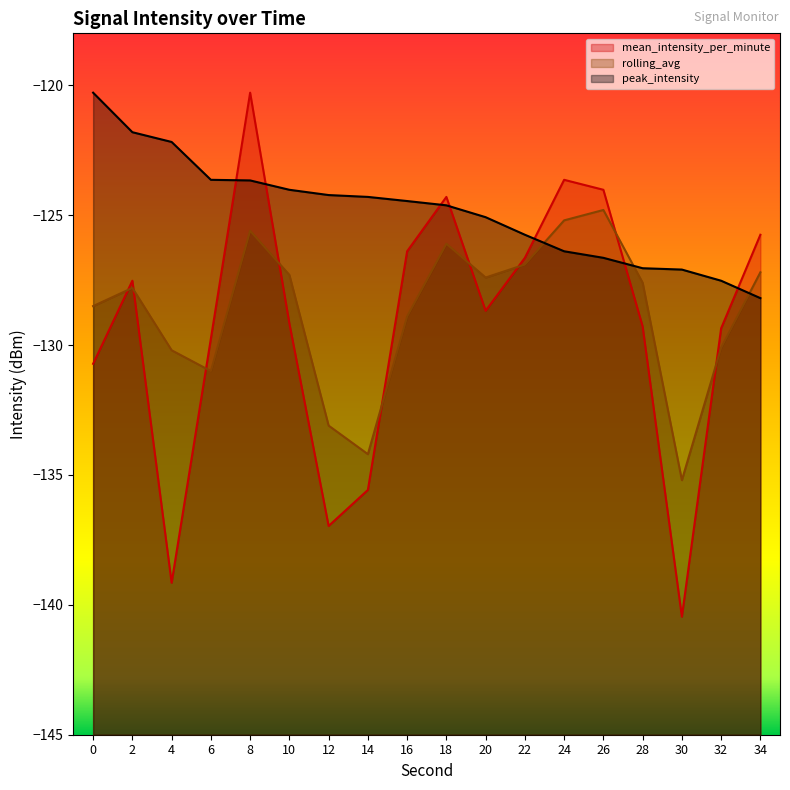

The rolling_avg series shows -127.2 at 34. True or false?

True